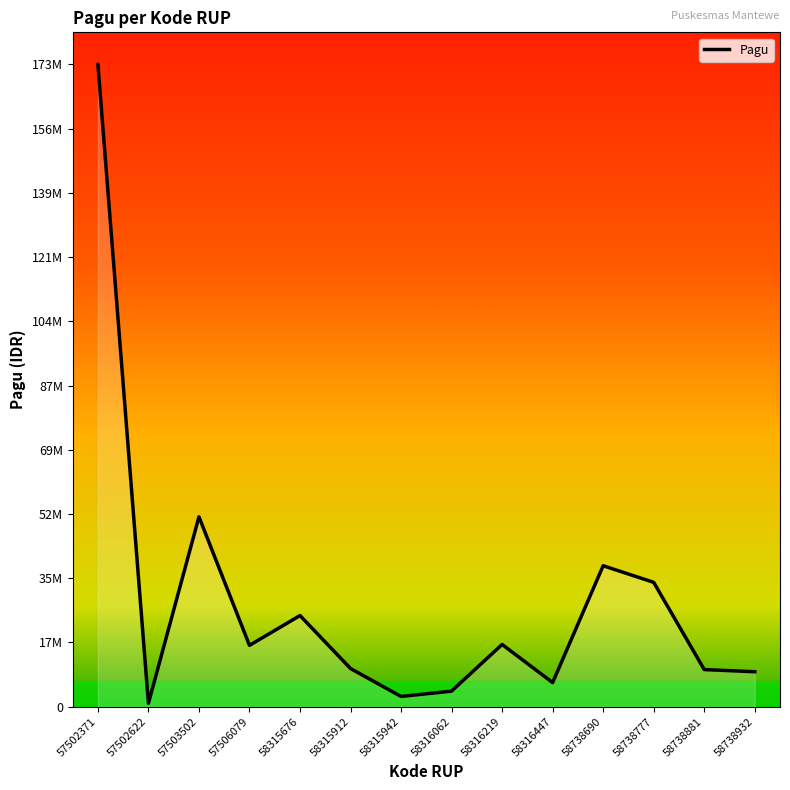

Is this an area chart (filled region under the line)?

Yes